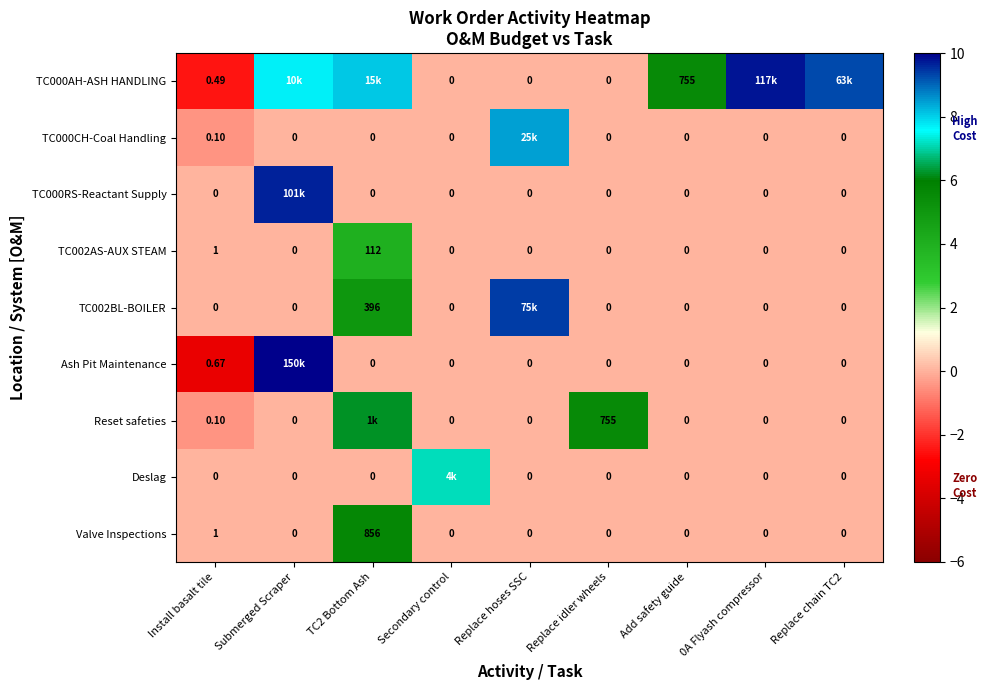

Is the value of TC002AS-AUX STEAM at Replace hoses SSC greater than the value of Valve Inspections at Install basalt tile?

No